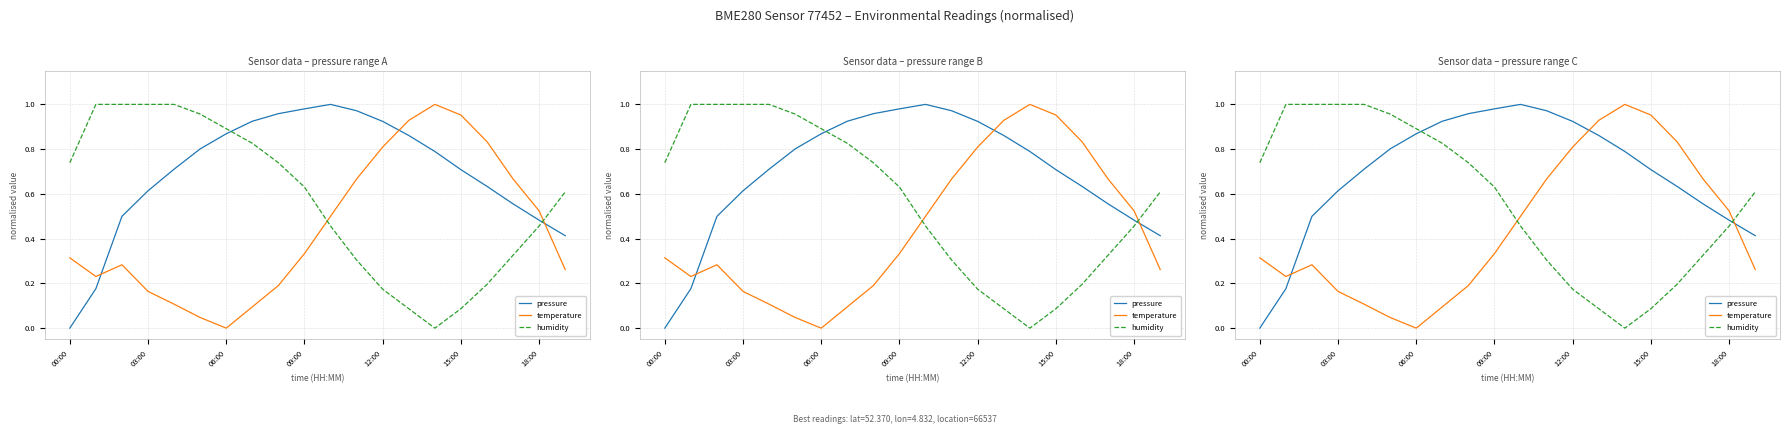

True or false: humidity and pressure cross at least once.

True